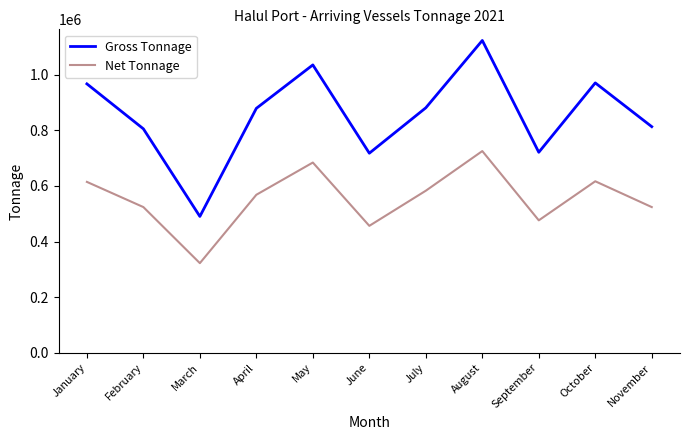

Rank the series by their average value, from highest to lowest.

Gross Tonnage, Net Tonnage